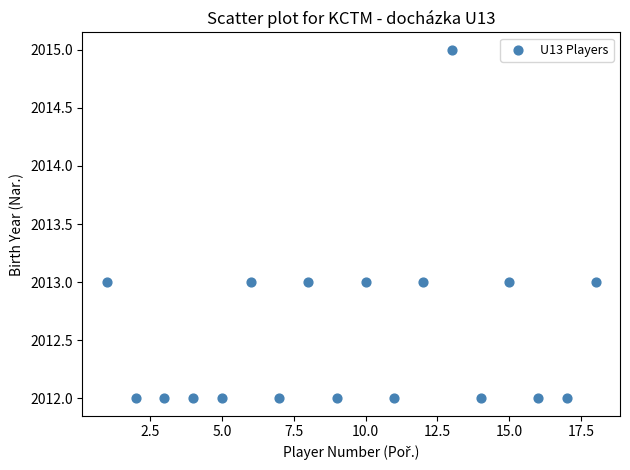

What is the range of Y values (max minus min)?

3